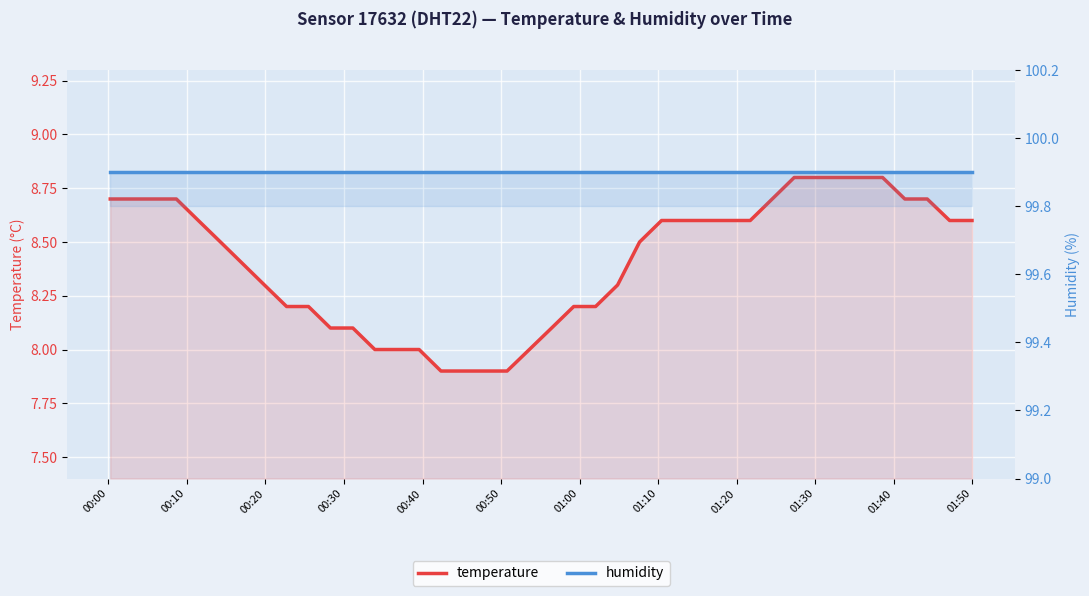

Which series has the largest total across all categories?

humidity